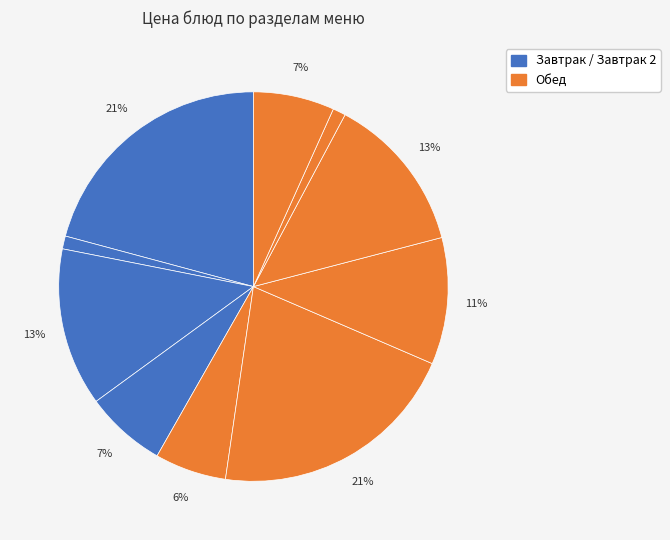

How many slices are in this pie chart?

10